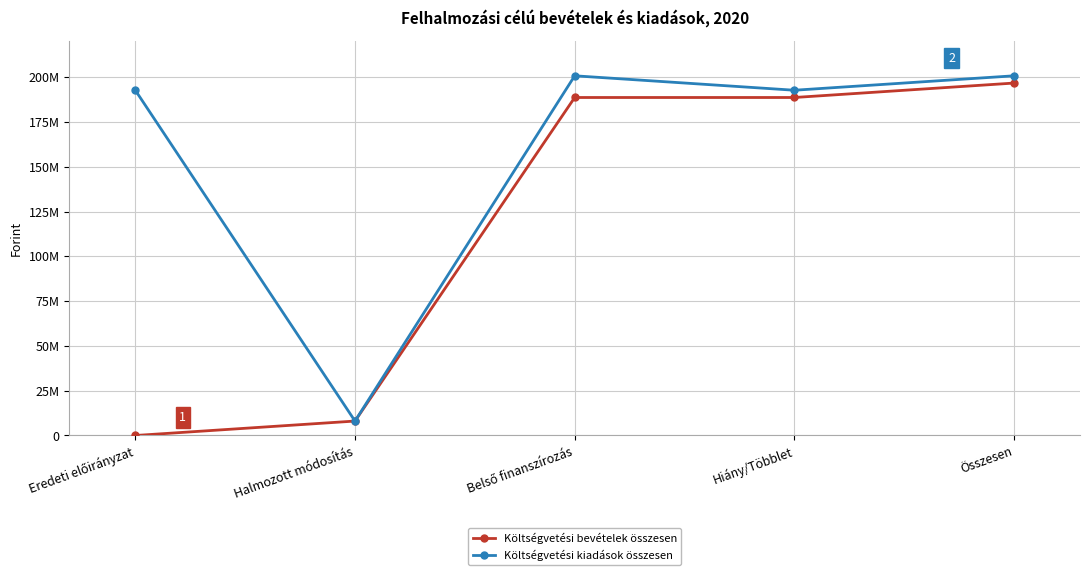

Does the chart have visible grid lines?

Yes